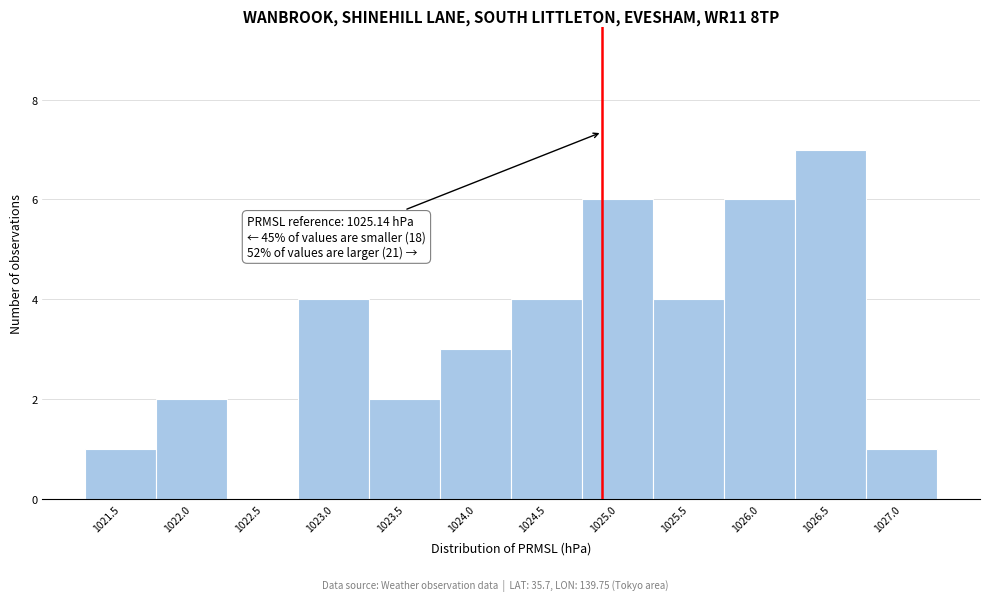

Reading right to left, extract all data points from this chart.

1027.0=1	1026.5=7	1026.0=6	1025.5=4	1025.0=6	1024.5=4	1024.0=3	1023.5=2	1023.0=4	1022.5=0	1022.0=2	1021.5=1